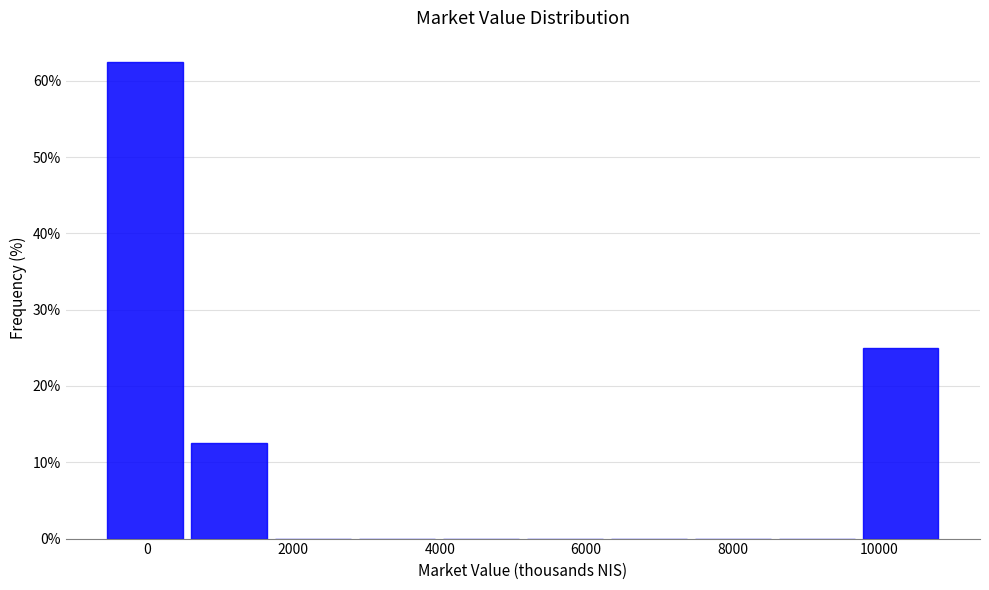

Reading left to right, list every bar in this chart as the range it spans on the x-axis followed by its height. Neither the bar edges nor the heights are printed on the chart, so give them approximately, as read against the axes.

-600 to 600: 63
600 to 1600: 13
1600 to 2800: 0
2800 to 4000: 0
4000 to 5200: 0
5200 to 6200: 0
6200 to 7400: 0
7400 to 8600: 0
8600 to 9800: 0
9800 to 10800: 25